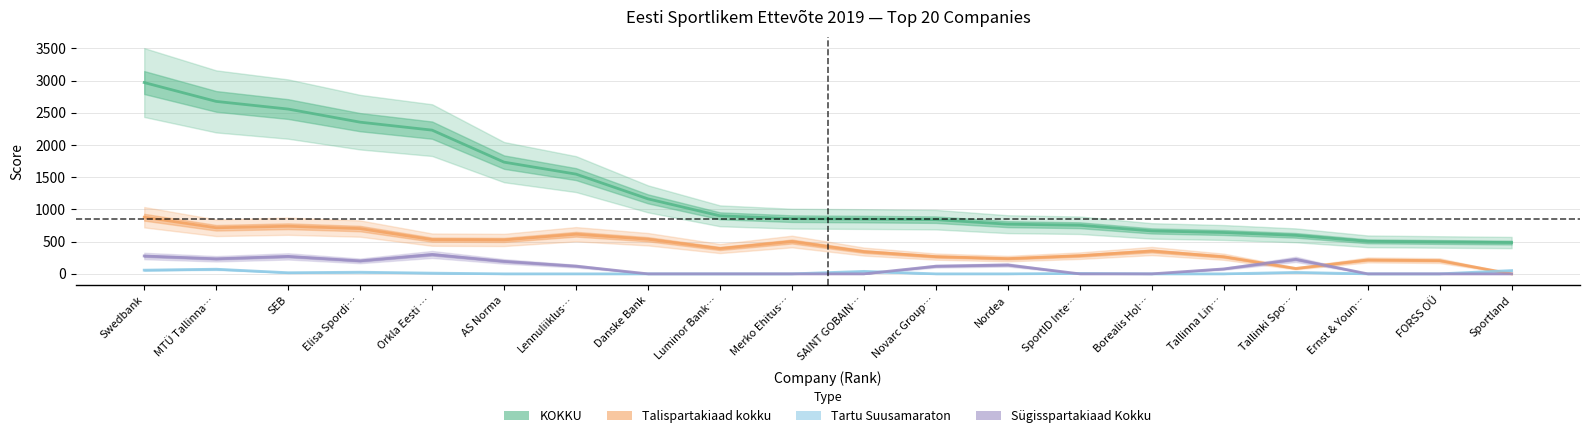

Reading left to right, list all the values displayed in this chart.

KOKKU: Swedbank=2969.3	MTÜ Tallinna…=2676.6	SEB=2557.7	Elisa Spordi…=2354.4	Orkla Eesti …=2230.8	AS Norma=1734.0	Lennuliiklus…=1547.9	Danske Bank=1163.8	Luminor Bank…=900.7	Merko Ehitus…=856.7	SAINT GOBAIN…=850.4	Novarc Group…=841.2	Nordea=770.9	SportID Inte…=754.5	Borealis Hol…=666.5	Tallinna Lin…=641.8	Tallinki Spo…=598.0	Ernst & Youn…=505.0	FORSS OÜ=495.0	Sportland=486.0
Talispartakiaad kokku: Swedbank=879.0	MTÜ Tallinna…=715.2	SEB=739.2	Elisa Spordi…=702.8	Orkla Eesti …=531.2	AS Norma=526.4	Lennuliiklus…=615.2	Danske Bank=537.4	Luminor Bank…=393.0	Merko Ehitus…=502.0	SAINT GOBAIN…=345.6	Novarc Group…=267.6	Nordea=236.8	SportID Inte…=282.2	Borealis Hol…=354.6	Tallinna Lin…=265.8	Tallinki Spo…=84.0	Ernst & Youn…=216.0	FORSS OÜ=205.4	Sportland=0.0
Tartu Suusamaraton: Swedbank=57.6	MTÜ Tallinna…=72.0	SEB=17.6	Elisa Spordi…=25.6	Orkla Eesti …=11.2	AS Norma=0.0	Lennuliiklus…=0.0	Danske Bank=0.0	Luminor Bank…=0.0	Merko Ehitus…=0.0	SAINT GOBAIN…=38.4	Novarc Group…=0.0	Nordea=0.0	SportID Inte…=6.4	Borealis Hol…=0.0	Tallinna Lin…=0.0	Tallinki Spo…=22.4	Ernst & Youn…=0.0	FORSS OÜ=0.0	Sportland=51.2
Sügisspartakiaad Kokku: Swedbank=277.2	MTÜ Tallinna…=234.0	SEB=271.2	Elisa Spordi…=201.6	Orkla Eesti …=301.2	AS Norma=193.8	Lennuliiklus…=120.0	Danske Bank=0.0	Luminor Bank…=0.0	Merko Ehitus…=0.0	SAINT GOBAIN…=0.0	Novarc Group…=118.8	Nordea=138.0	SportID Inte…=0.0	Borealis Hol…=0.0	Tallinna Lin…=76.8	Tallinki Spo…=225.6	Ernst & Youn…=0.0	FORSS OÜ=0.0	Sportland=0.0